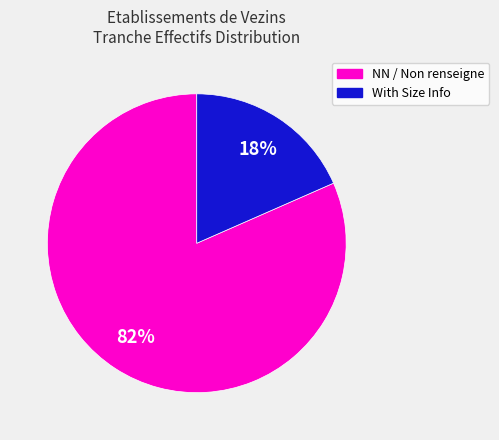

Is there any slice that represents more than half of the pie?

Yes